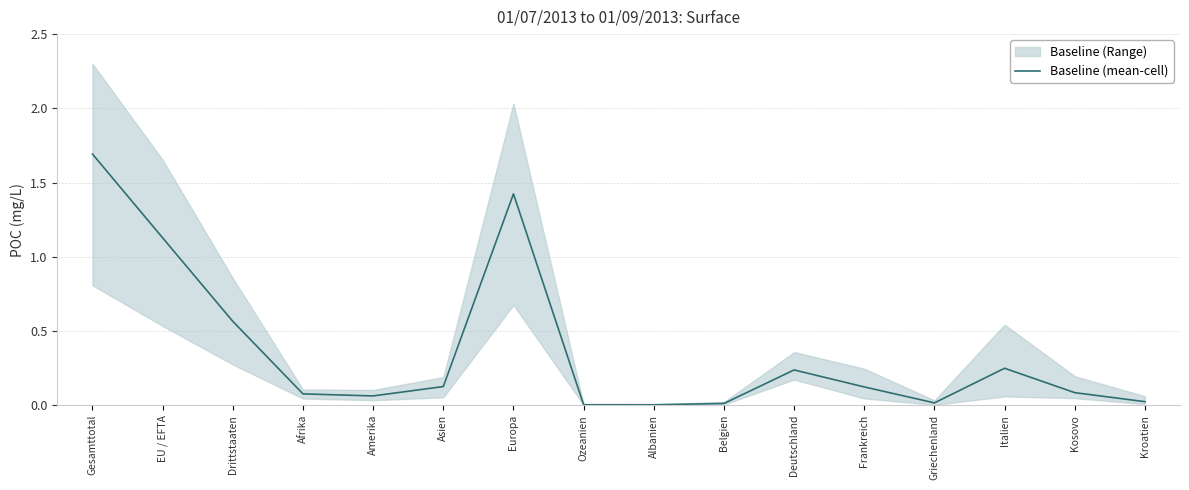

Rank the categories by value from lowest to highest.

Albanien, Ozeanien, Belgien, Griechenland, Kroatien, Amerika, Afrika, Kosovo, Frankreich, Asien, Deutschland, Italien, Drittstaaten, EU / EFTA, Europa, Gesamttotal